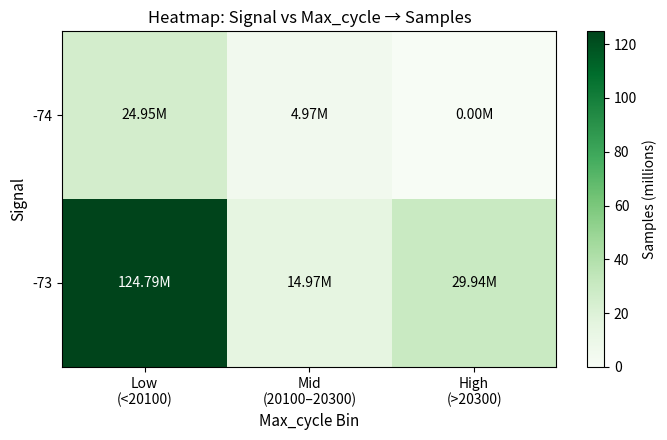

Reading left to right, list all the values displayed in this chart.

-74: Low
(<20100)=24.9	Mid
(20100–20300)=5.0	High
(>20300)=0.0
-73: Low
(<20100)=124.8	Mid
(20100–20300)=15.0	High
(>20300)=29.9